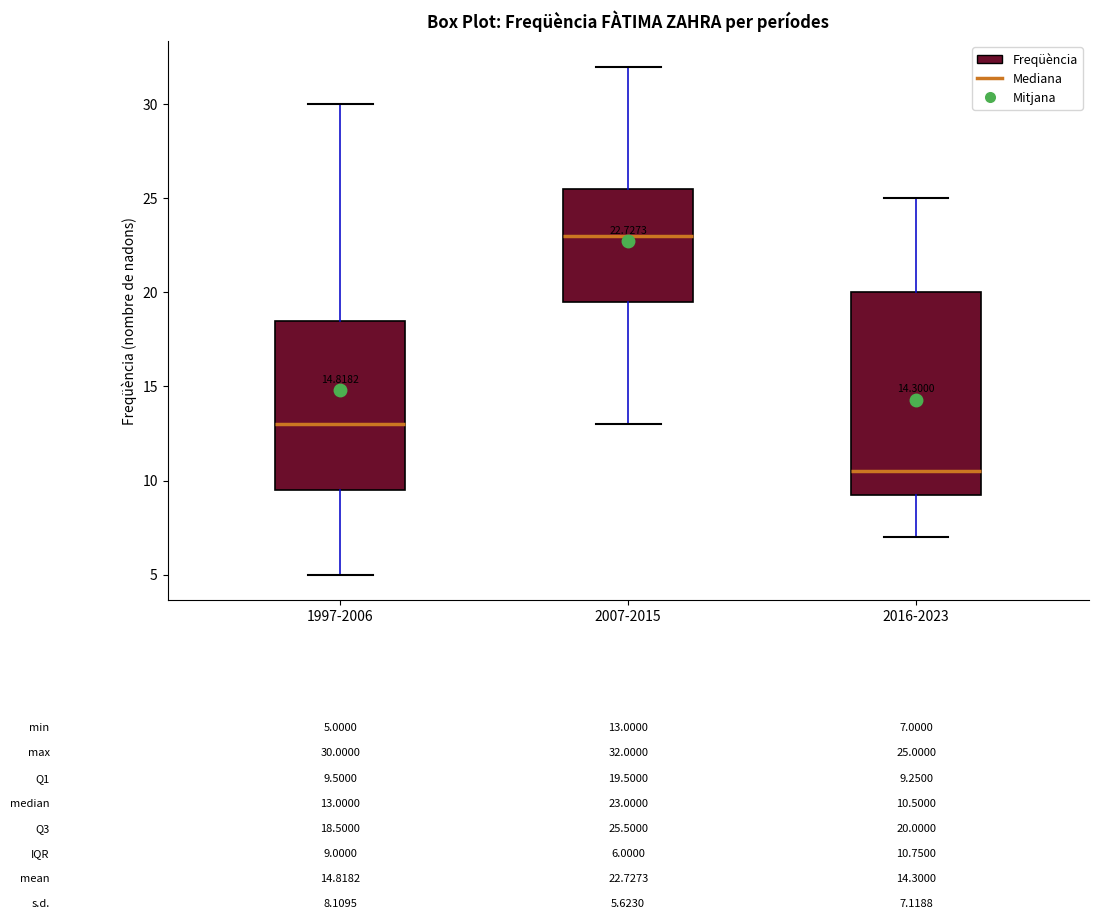

Which box's median line is the highest?

2007-2015